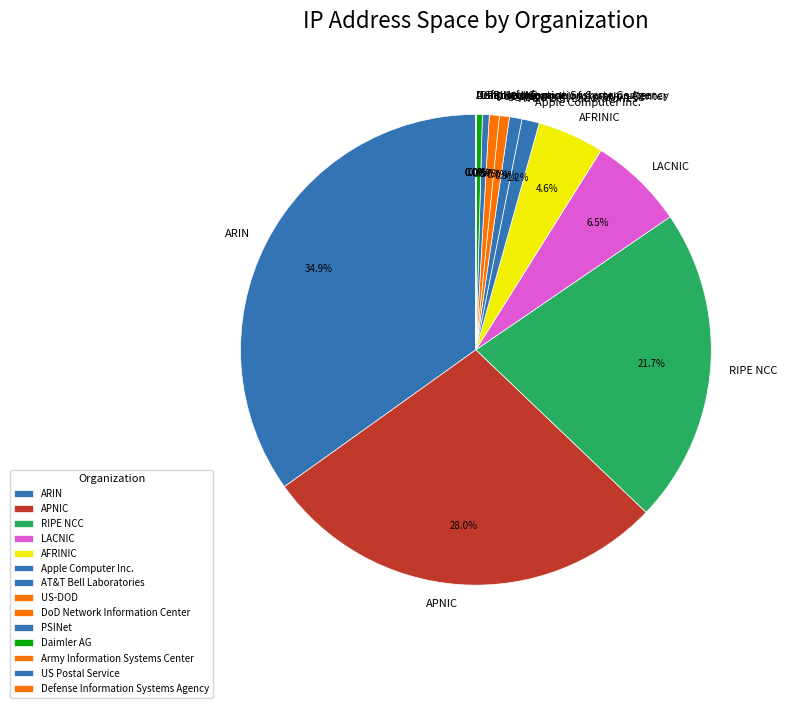

Which slice is the largest?

ARIN